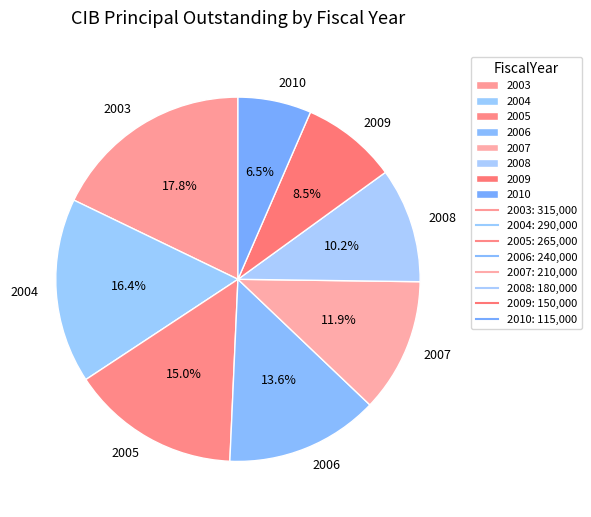

To the nearest percent, what is the combined percentage of 2009 and 2007?

20%